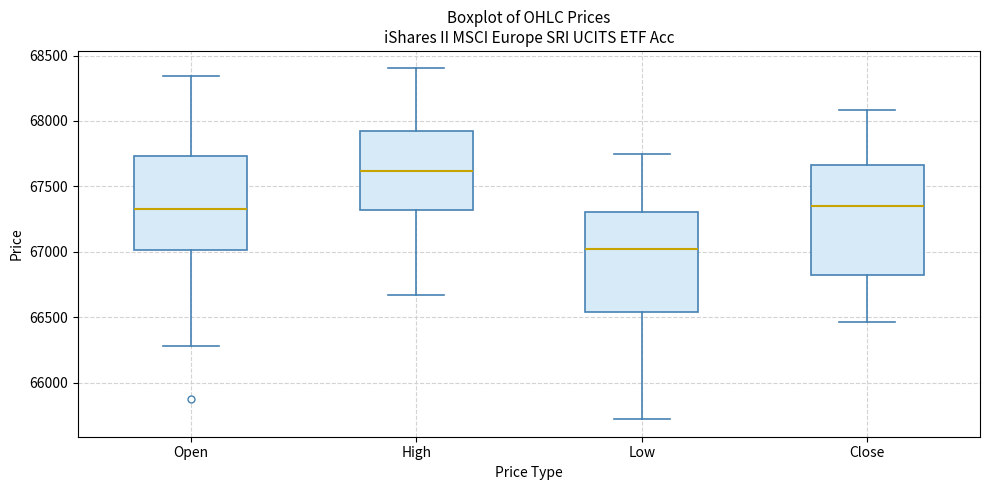

Where is the upper edge of the box for Low on the y-axis? The values are not printed on the chart, so give them approximately, as read against the axis.

67300